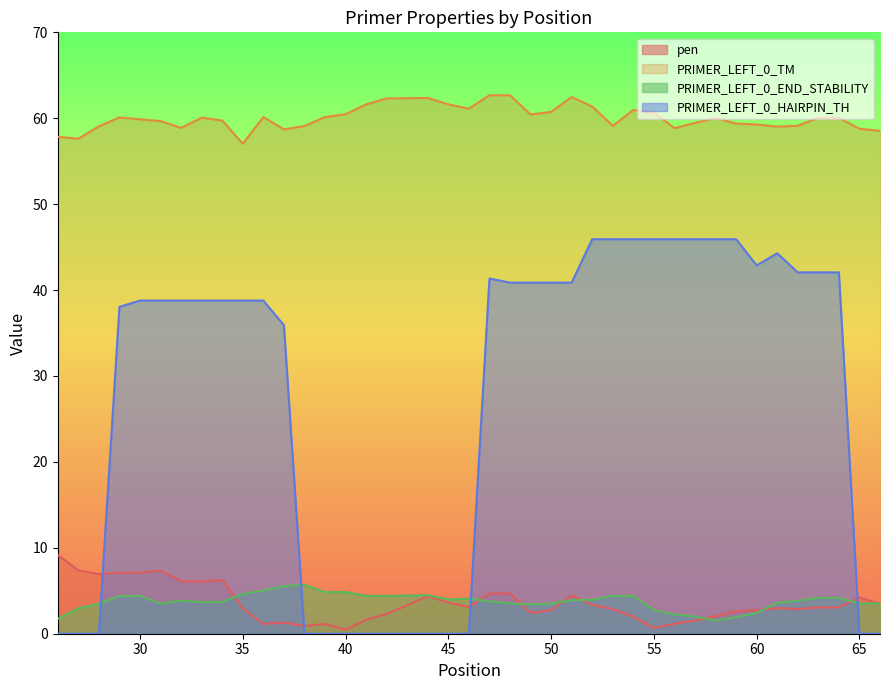

At which label is PRIMER_LEFT_0_END_STABILITY closest to 3?

27